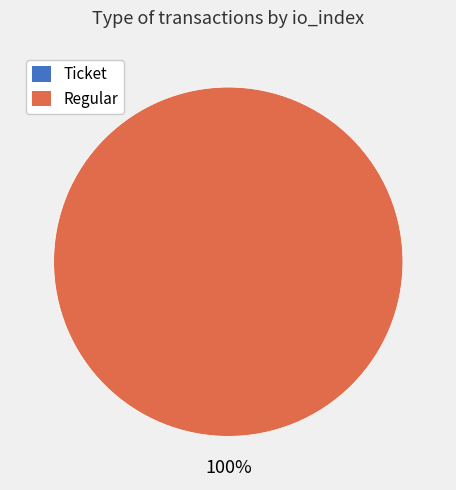

Does Ticket represent more than half of the total?

No